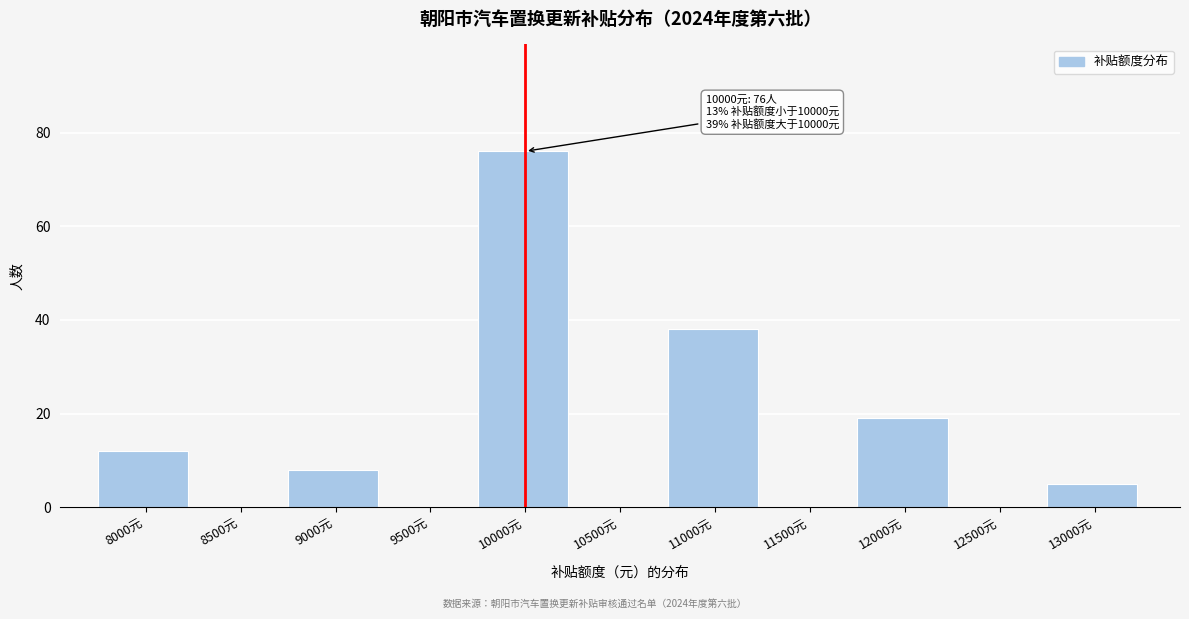

Reading left to right, list all the values displayed in this chart.

8000元=12	8500元=0	9000元=8	9500元=0	10000元=76	10500元=0	11000元=38	11500元=0	12000元=19	12500元=0	13000元=5